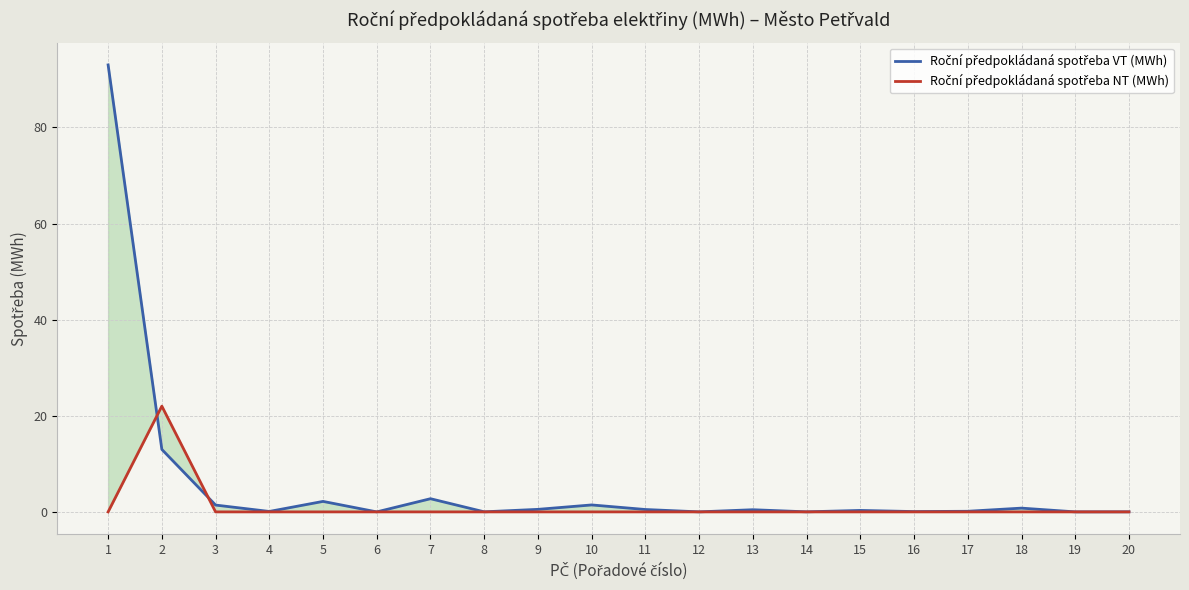

True or false: Roční předpokládaná spotřeba NT (MWh) has a value of 11.1 at 8.

False